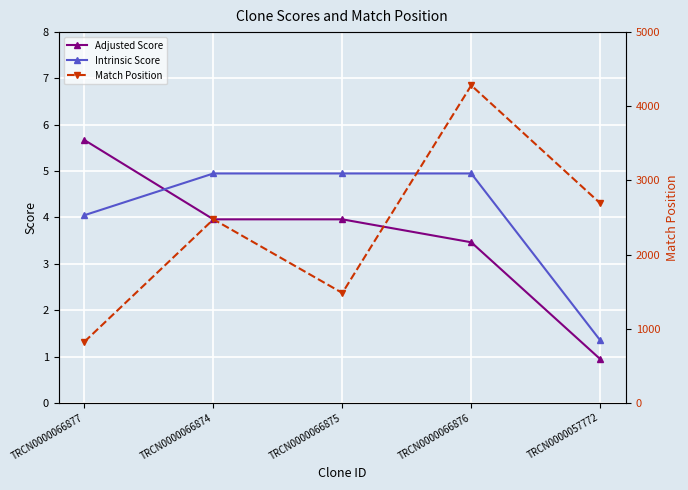

True or false: Intrinsic Score and Adjusted Score intersect in this chart.

True